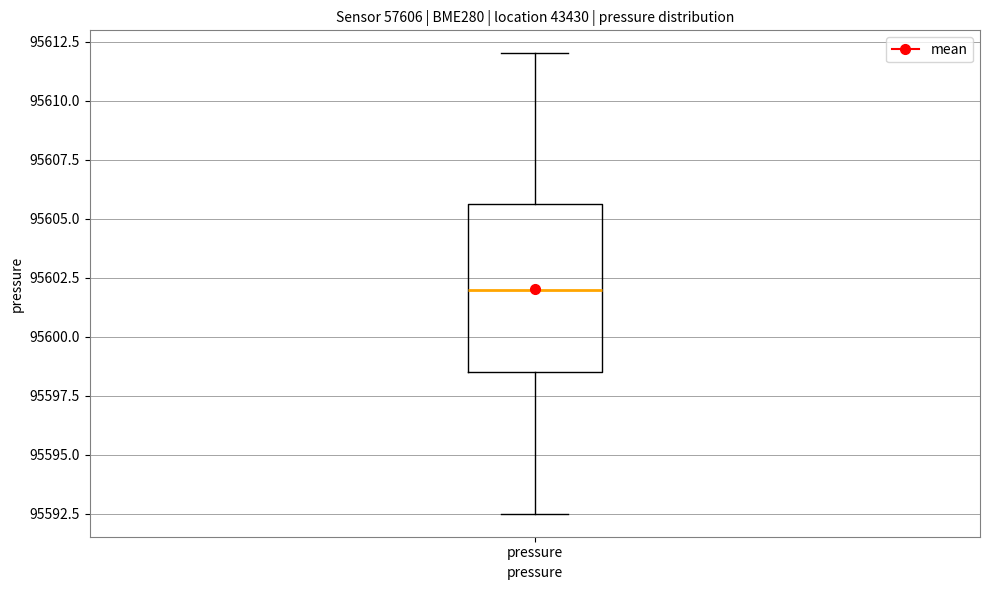

Where is the upper edge of the box for pressure on the y-axis? The values are not printed on the chart, so give them approximately, as read against the axis.

95605.5